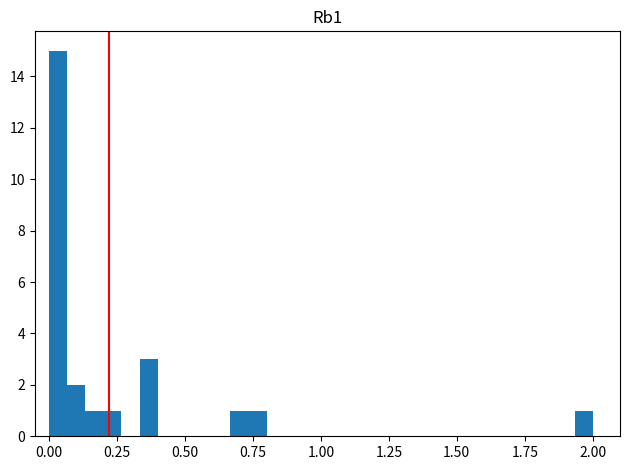

Around what value on the x-axis is the tallest bar? Give the approximate position of its centre, as read against the axis.

0.05